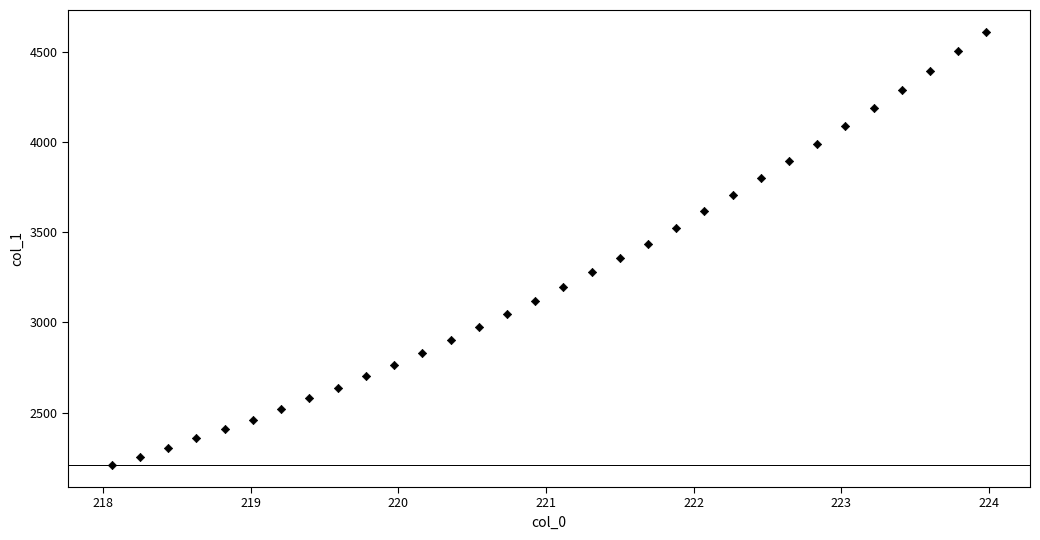

What is the range of X values (max minus min)?

5.9